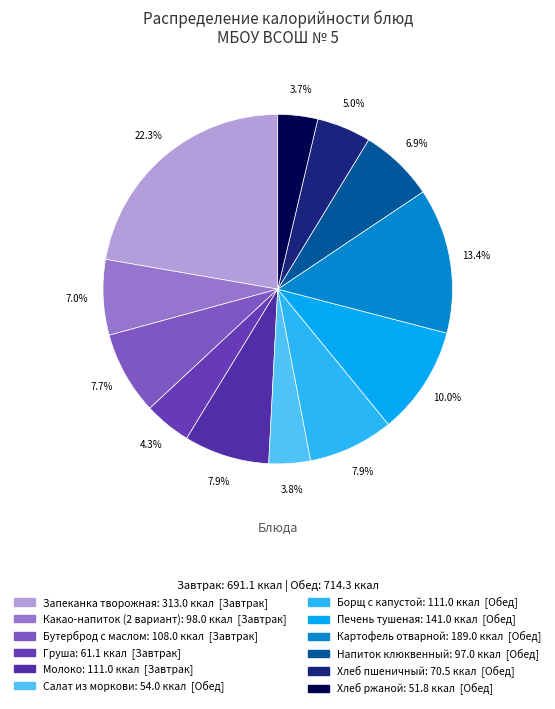

What is the total percentage of Салат из моркови and Молоко?

11.7%